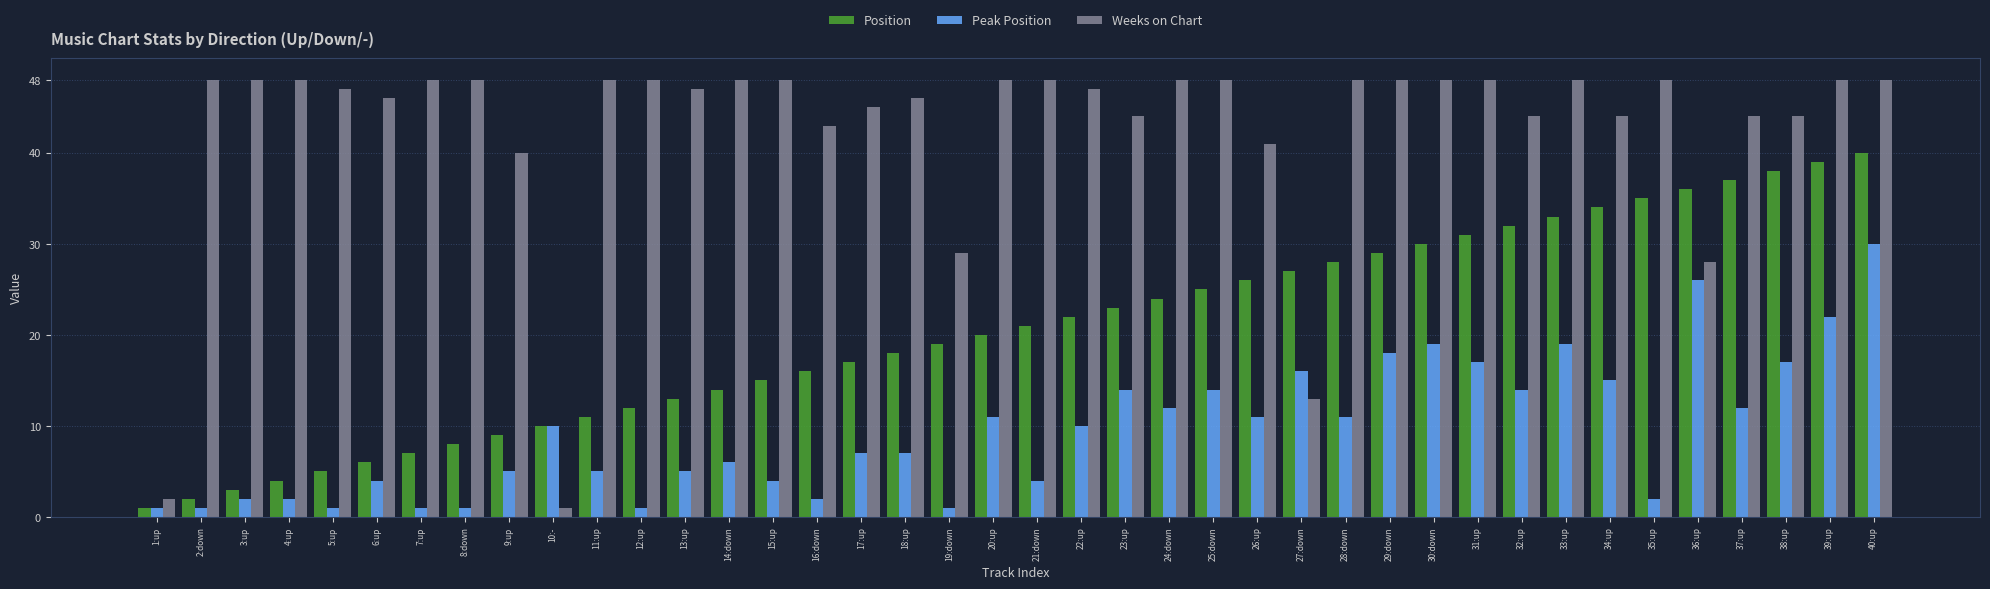

List the series in order of their overall mean, lowest first.

Peak Position, Position, Weeks on Chart